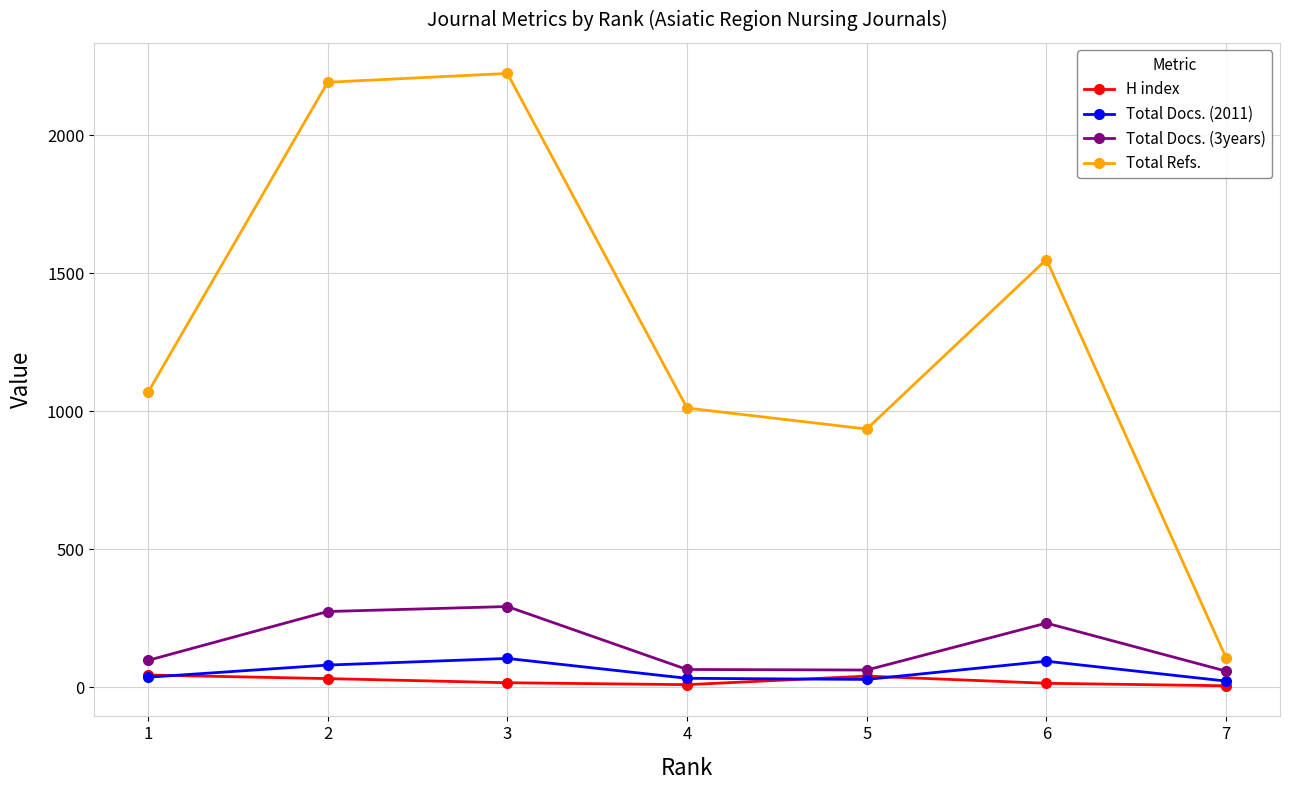

True or false: Total Docs. (3years) has a value of 105 at 2.

False